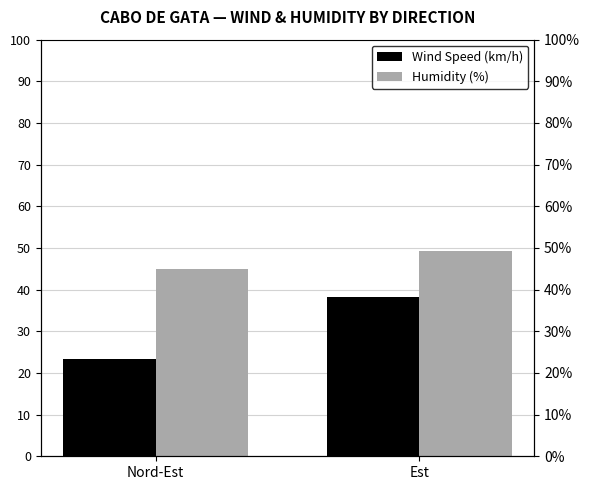

Which category has the lowest value in the Wind Speed (km/h) series?

Nord-Est